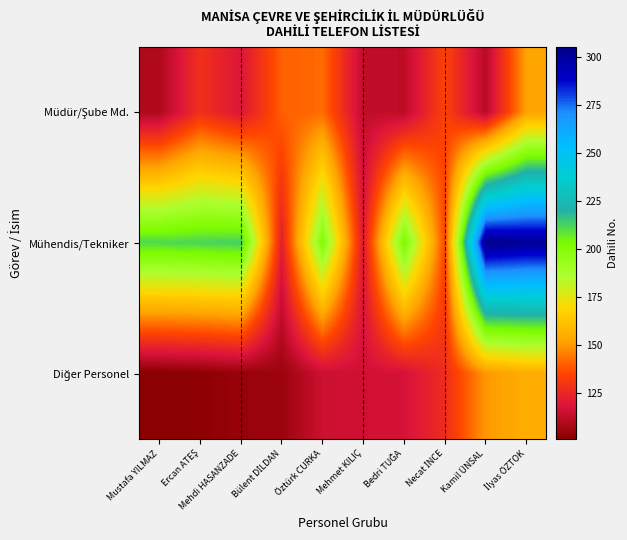

Rank the series by their maximum value, from highest to lowest.

Mühendis/Tekniker, Diğer Personel, Müdür/Şube Md.